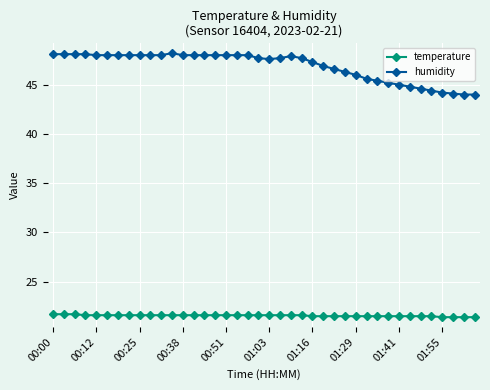

Which series has the largest total across all categories?

humidity